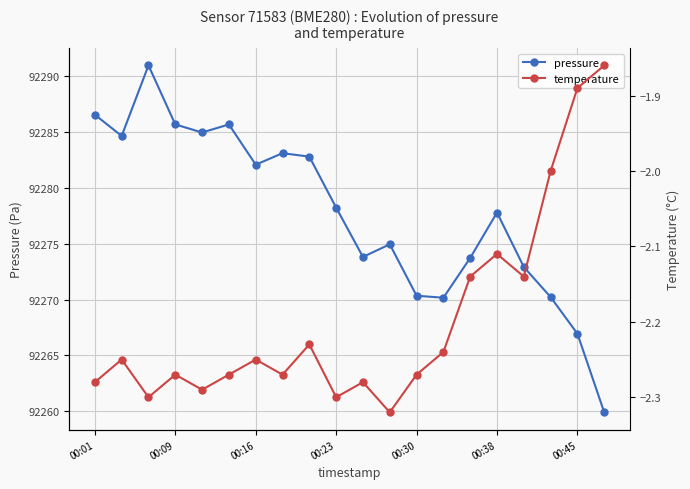

True or false: pressure and temperature intersect in this chart.

False